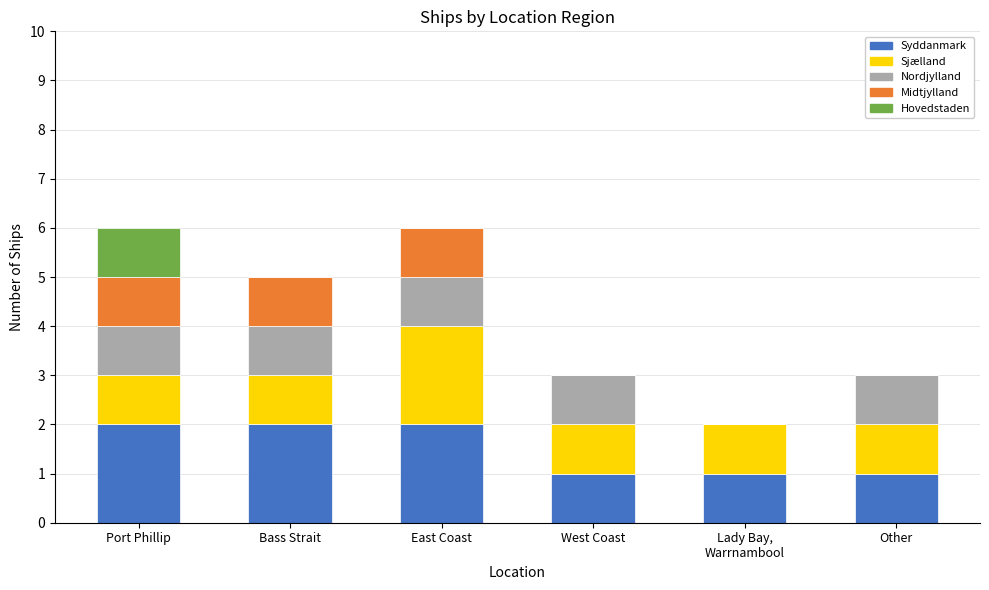

What is the sum of all Syddanmark values?

9